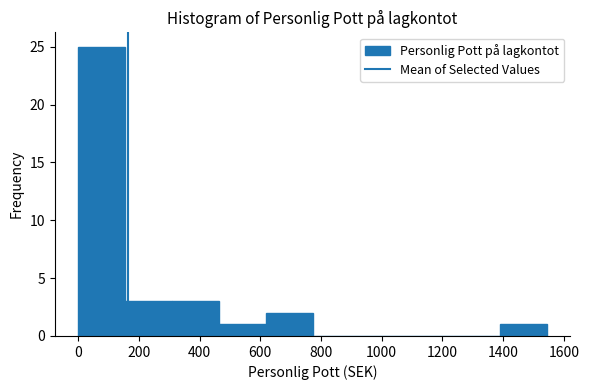

Reading left to right, transcribe this chart: for each bar, give the range it covers on the x-axis and its height. Neither the bar edges nor the heights are printed on the chart, so give them approximately, as read against the axes.

0 to 160: 25
160 to 300: 3
300 to 460: 3
460 to 620: 1
620 to 780: 2
780 to 920: 0
920 to 1080: 0
1080 to 1240: 0
1240 to 1380: 0
1380 to 1540: 1